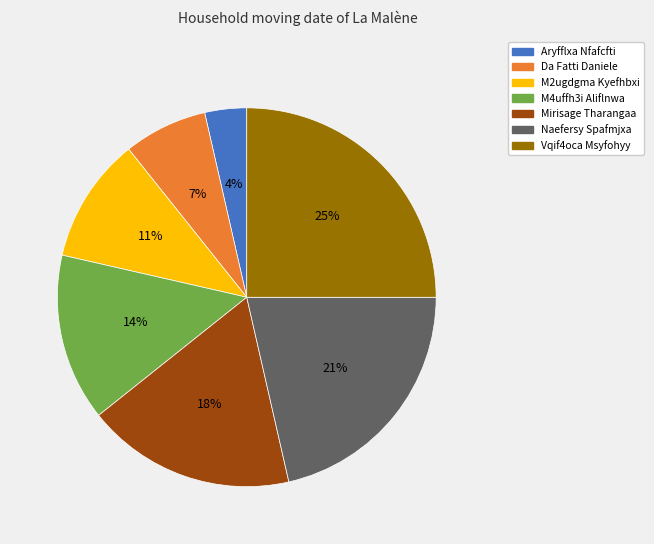

To the nearest percent, what is the combined percentage of M4uffh3i Aliflnwa and Vqif4oca Msyfohyy?

39%